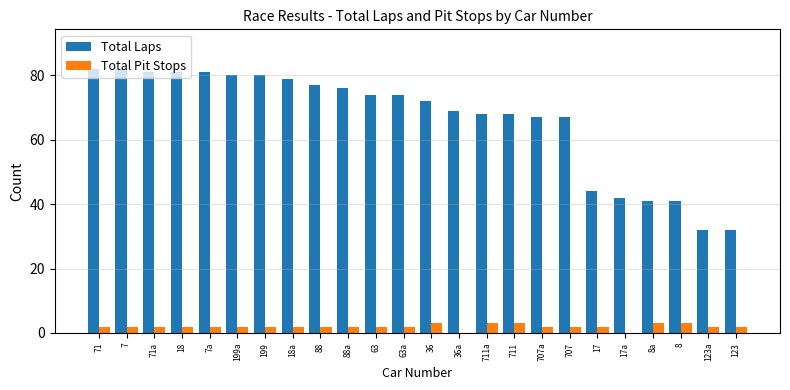

The Total Laps series shows 81 at 71a. True or false?

True